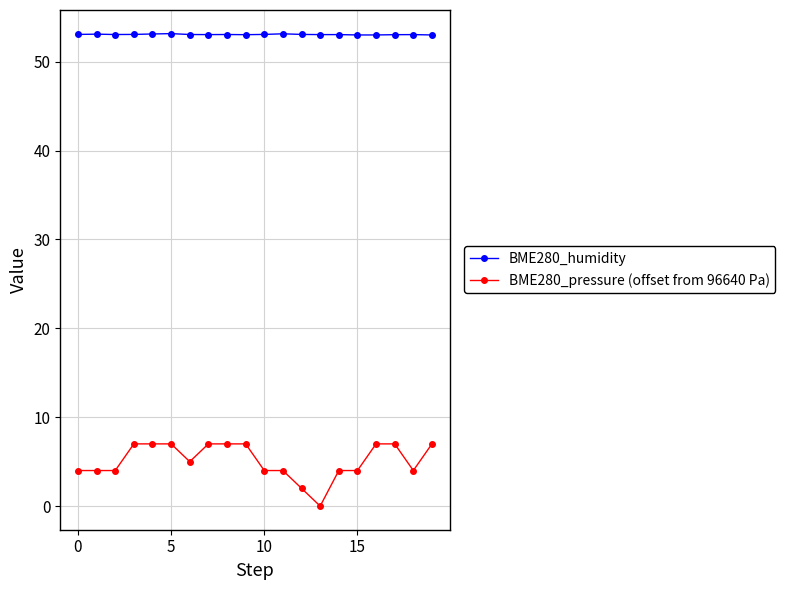

Which series has the largest total across all categories?

BME280_humidity